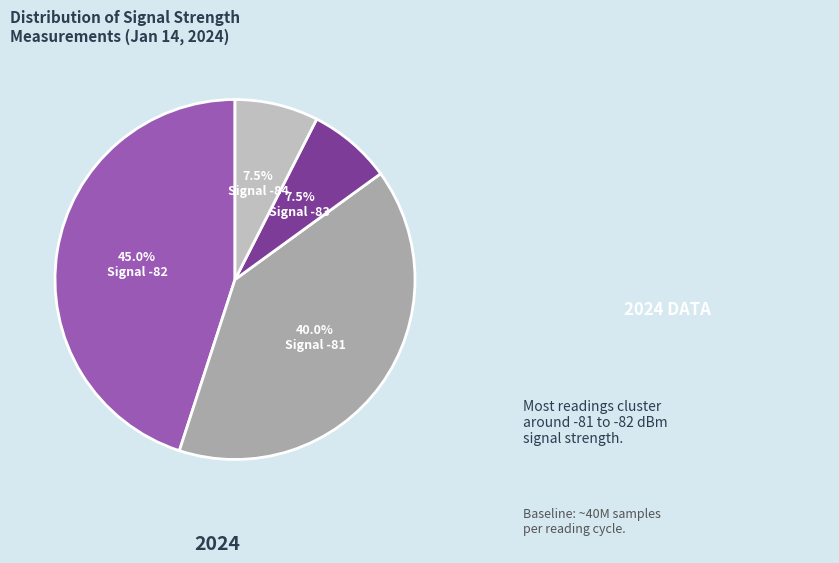

Count the number of slices in the pie.

4